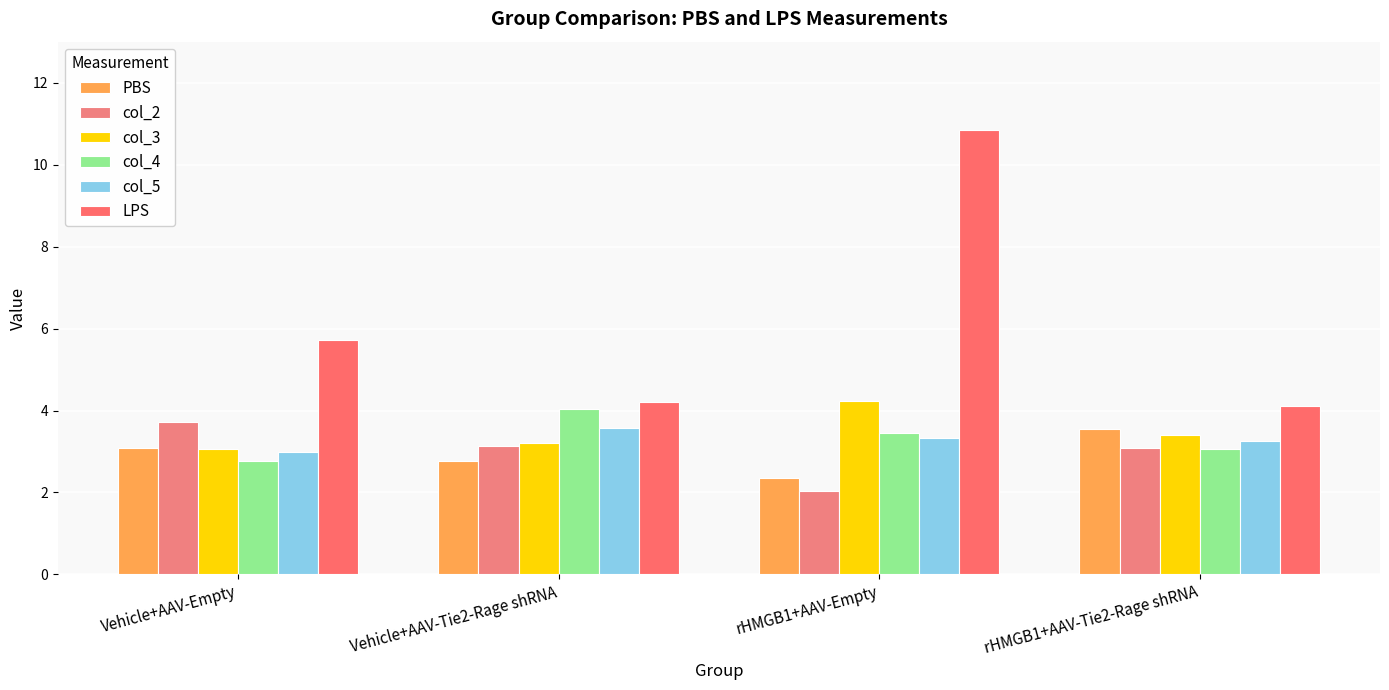

Reading right to left, what are all the values shown in this chart?

PBS: rHMGB1+AAV-Tie2-Rage shRNA=3.5	rHMGB1+AAV-Empty=2.3	Vehicle+AAV-Tie2-Rage shRNA=2.8	Vehicle+AAV-Empty=3.1
col_2: rHMGB1+AAV-Tie2-Rage shRNA=3.1	rHMGB1+AAV-Empty=2.0	Vehicle+AAV-Tie2-Rage shRNA=3.1	Vehicle+AAV-Empty=3.7
col_3: rHMGB1+AAV-Tie2-Rage shRNA=3.4	rHMGB1+AAV-Empty=4.2	Vehicle+AAV-Tie2-Rage shRNA=3.2	Vehicle+AAV-Empty=3.1
col_4: rHMGB1+AAV-Tie2-Rage shRNA=3.1	rHMGB1+AAV-Empty=3.5	Vehicle+AAV-Tie2-Rage shRNA=4.0	Vehicle+AAV-Empty=2.8
col_5: rHMGB1+AAV-Tie2-Rage shRNA=3.2	rHMGB1+AAV-Empty=3.3	Vehicle+AAV-Tie2-Rage shRNA=3.6	Vehicle+AAV-Empty=3.0
LPS: rHMGB1+AAV-Tie2-Rage shRNA=4.1	rHMGB1+AAV-Empty=10.8	Vehicle+AAV-Tie2-Rage shRNA=4.2	Vehicle+AAV-Empty=5.7